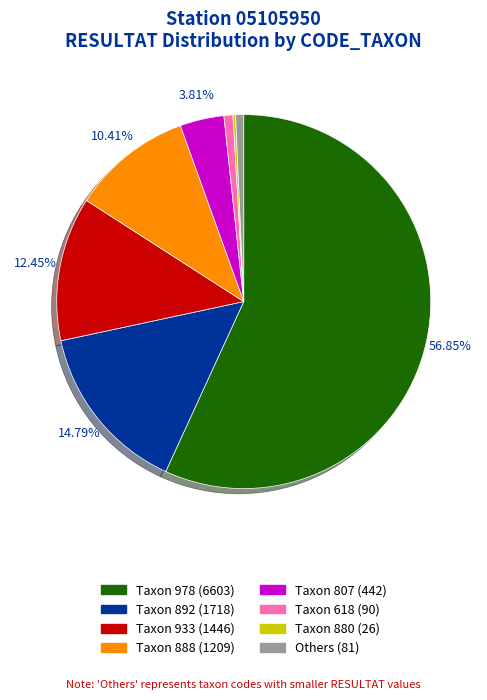

Which has a higher value, Taxon 933 (1446) or Others (81)?

Taxon 933 (1446)